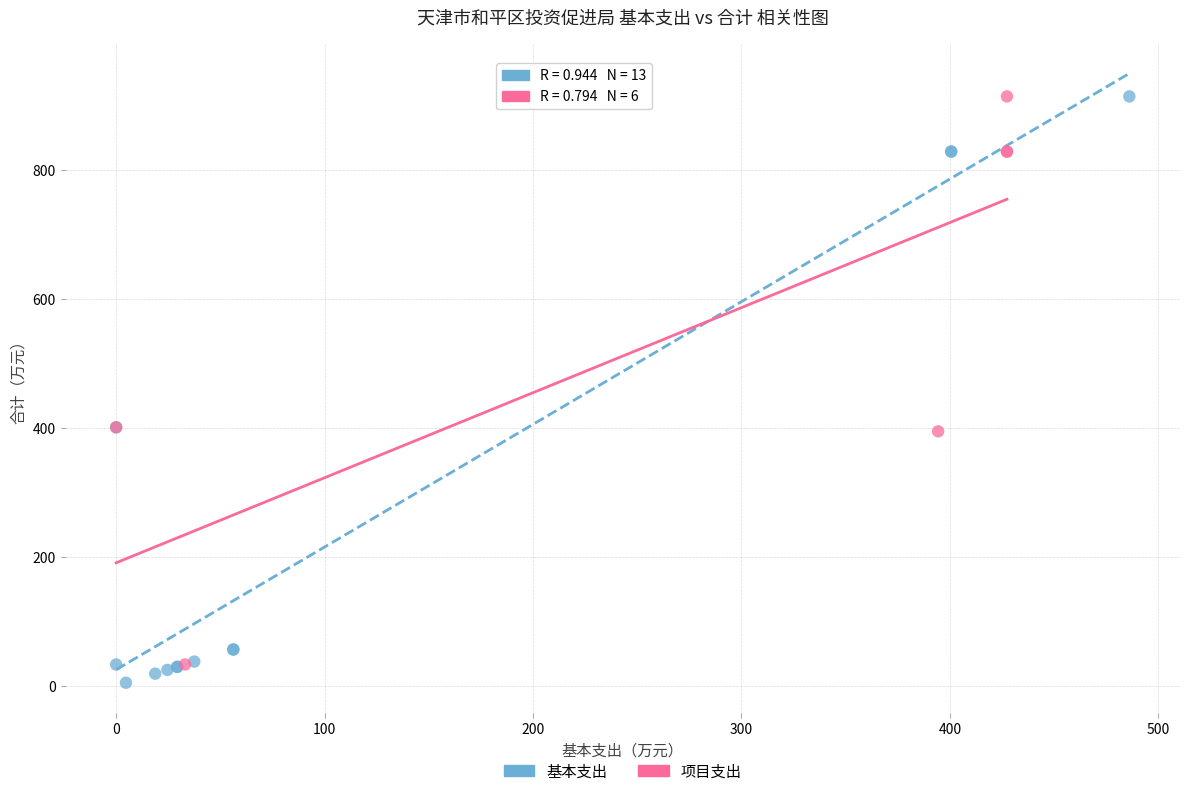

Which series reaches the minimum Y coordinate?

基本支出